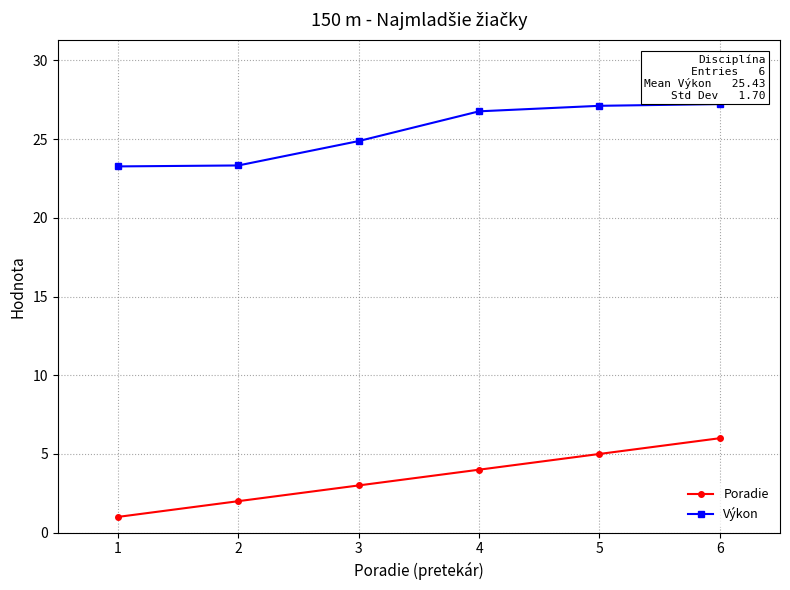

What is the sum of the Poradie values at 5 and 6?

11.0